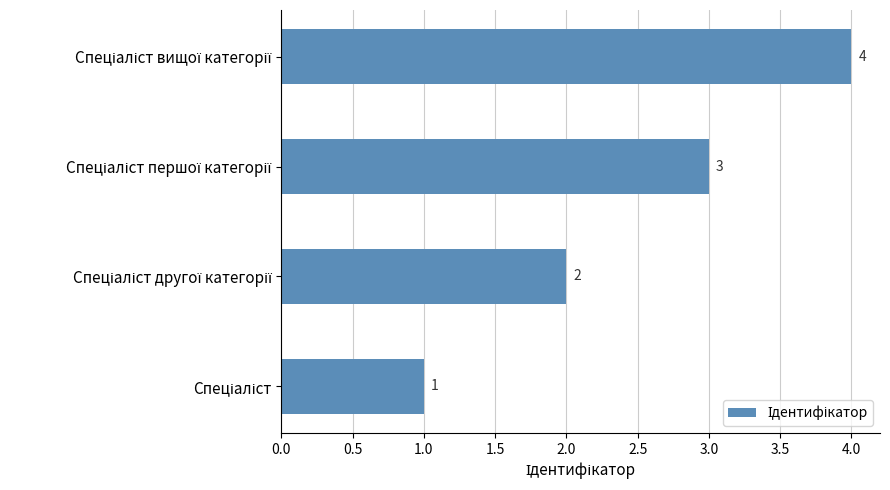

What is the difference between the second highest and second lowest values?

1